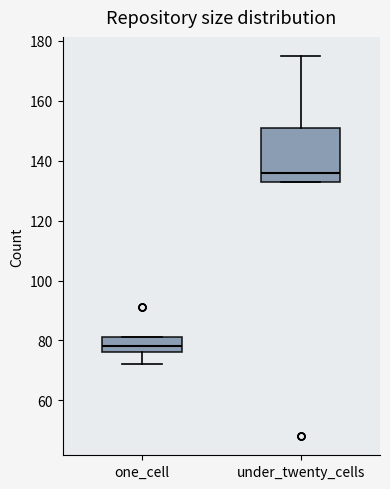

Reading left to right, read every box against the y-axis: the position of its median line, the range the box covers, and the ends of its whiskers. The values are not printed on the chart, so give them approximately, as read against the axis.

one_cell: median 78, box 76 to 82, whiskers 72 to 82
under_twenty_cells: median 136, box 134 to 152, whiskers 134 to 176